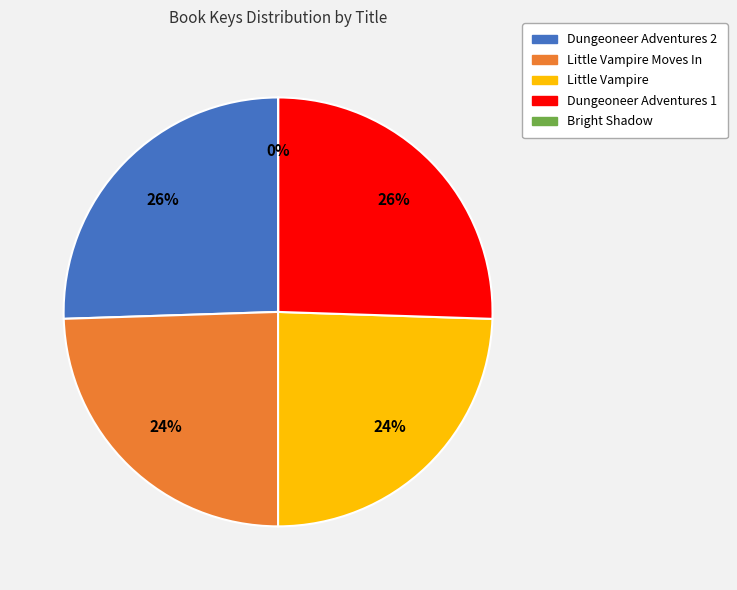

Does any single category account for the majority?

No